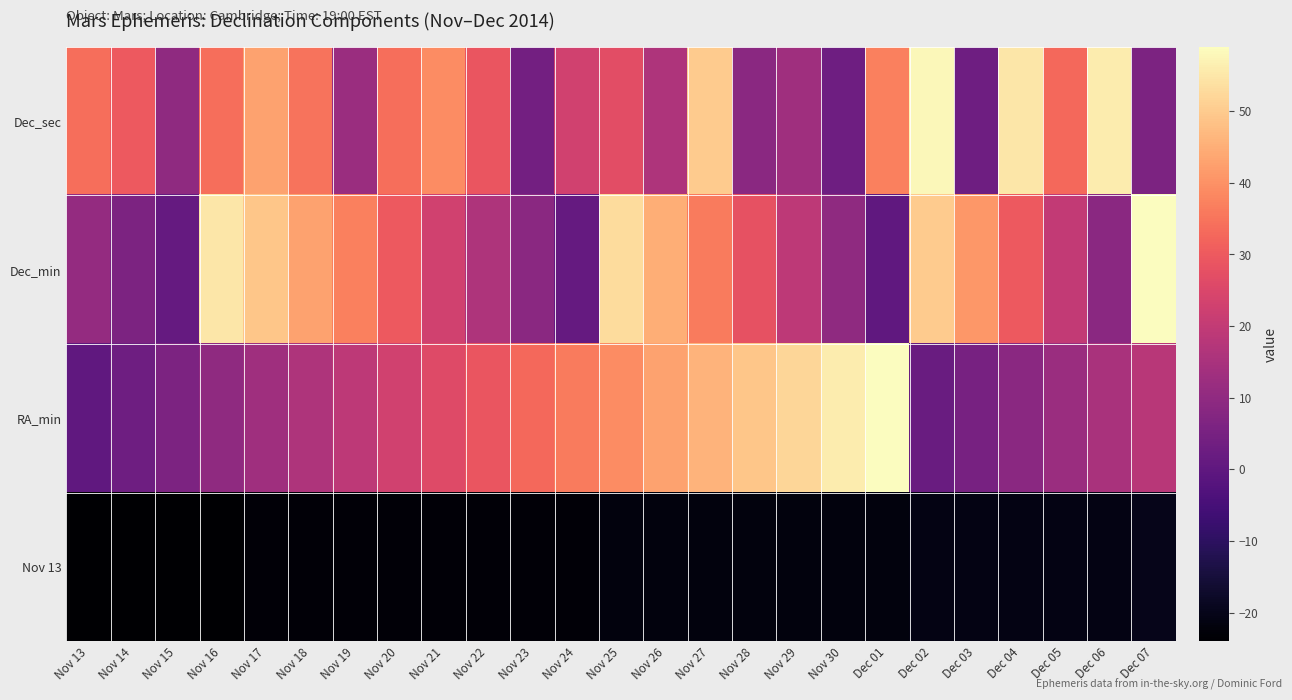

Reading left to right, extract all data points from this chart.

Dec_sec: Nov 13=34	Nov 14=30	Nov 15=10	Nov 16=34	Nov 17=43	Nov 18=35	Nov 19=12	Nov 20=34	Nov 21=39	Nov 22=29	Nov 23=4	Nov 24=23	Nov 25=27	Nov 26=16	Nov 27=50	Nov 28=9	Nov 29=13	Nov 30=3	Dec 01=37	Dec 02=58	Dec 03=3	Dec 04=55	Dec 05=33	Dec 06=56	Dec 07=6
Dec_min: Nov 13=11	Nov 14=6	Nov 15=1	Nov 16=55	Nov 17=49	Nov 18=43	Nov 19=37	Nov 20=30	Nov 21=23	Nov 22=16	Nov 23=9	Nov 24=1	Nov 25=53	Nov 26=45	Nov 27=36	Nov 28=28	Nov 29=19	Nov 30=10	Dec 01=0	Dec 02=50	Dec 03=41	Dec 04=30	Dec 05=20	Dec 06=9	Dec 07=59
RA_min: Nov 13=0	Nov 14=3	Nov 15=6	Nov 16=10	Nov 17=13	Nov 18=16	Nov 19=19	Nov 20=23	Nov 21=26	Nov 22=29	Nov 23=33	Nov 24=36	Nov 25=39	Nov 26=43	Nov 27=46	Nov 28=49	Nov 29=52	Nov 30=56	Dec 01=59	Dec 02=2	Dec 03=5	Dec 04=9	Dec 05=12	Dec 06=15	Dec 07=18
Nov 13: Nov 13=-24	Nov 14=-24	Nov 15=-24	Nov 16=-24	Nov 17=-23	Nov 18=-23	Nov 19=-23	Nov 20=-23	Nov 21=-23	Nov 22=-23	Nov 23=-23	Nov 24=-23	Nov 25=-22	Nov 26=-22	Nov 27=-22	Nov 28=-22	Nov 29=-22	Nov 30=-22	Dec 01=-22	Dec 02=-21	Dec 03=-21	Dec 04=-21	Dec 05=-21	Dec 06=-21	Dec 07=-20